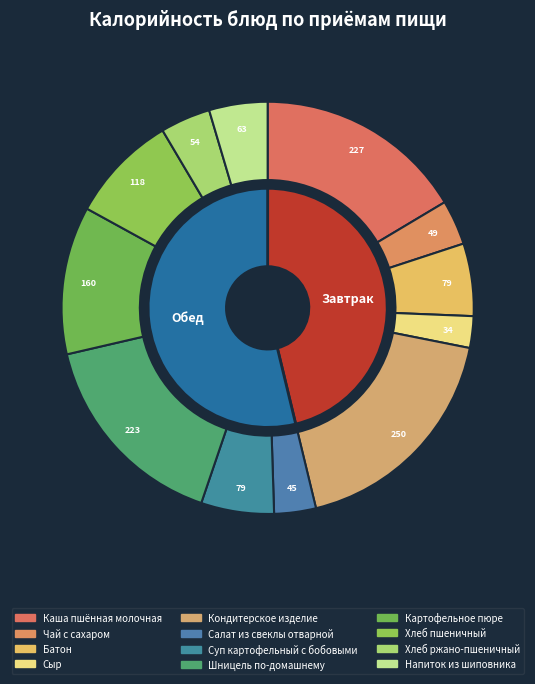

Is there a majority slice in this chart?

No